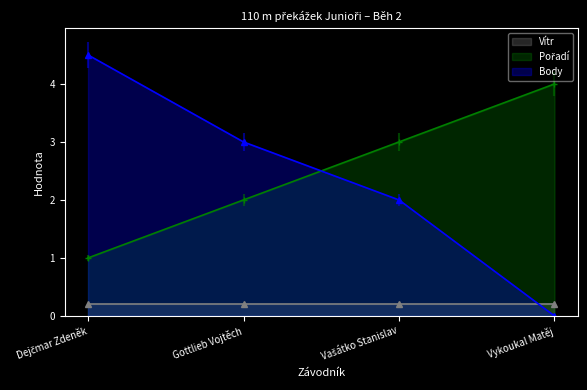

List the labels in order of Body value, largest first.

Dejčmar Zdeněk, Gottlieb Vojtěch, Vašátko Stanislav, Vykoukal Matěj